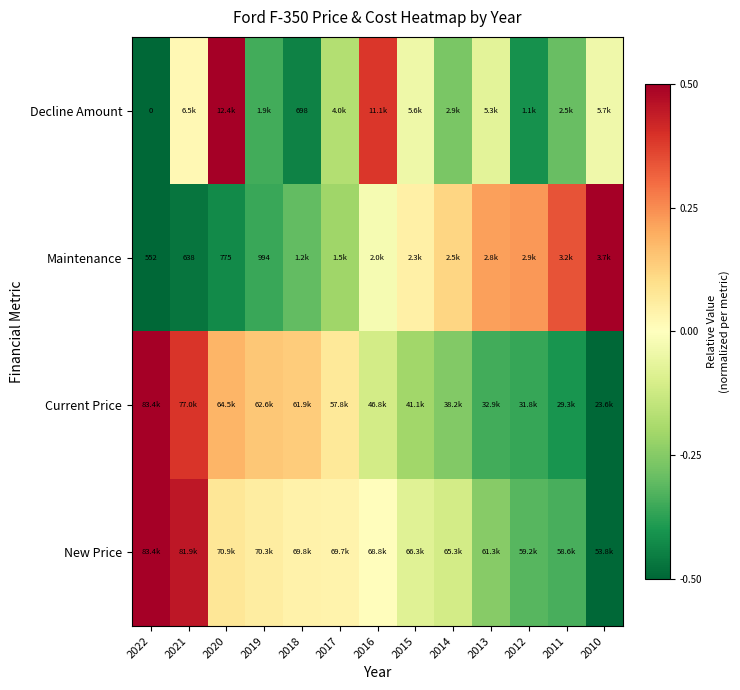

How many values in the Maintenance series exceed 0?

6